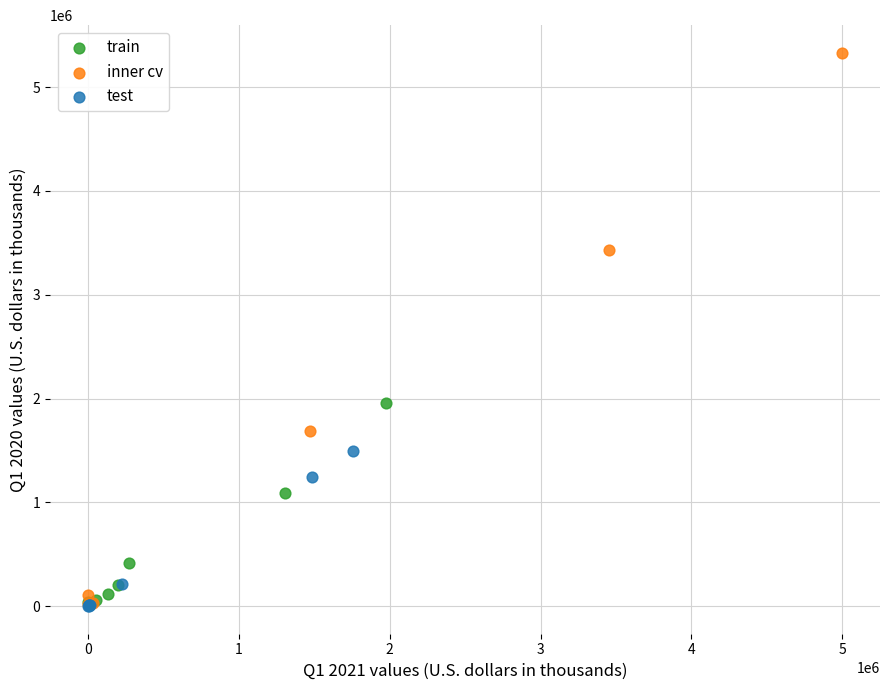

Which series has the largest Y range (max minus min)?

inner cv